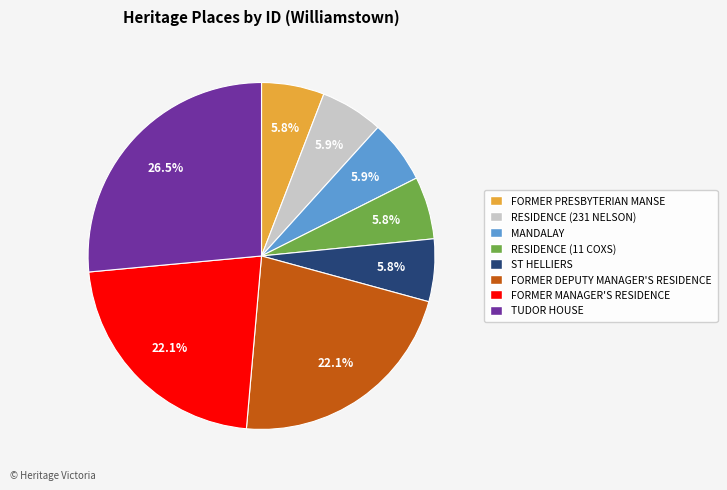

Combined, what portion of the pie is RESIDENCE (231 NELSON) and FORMER DEPUTY MANAGER'S RESIDENCE?

28.0%